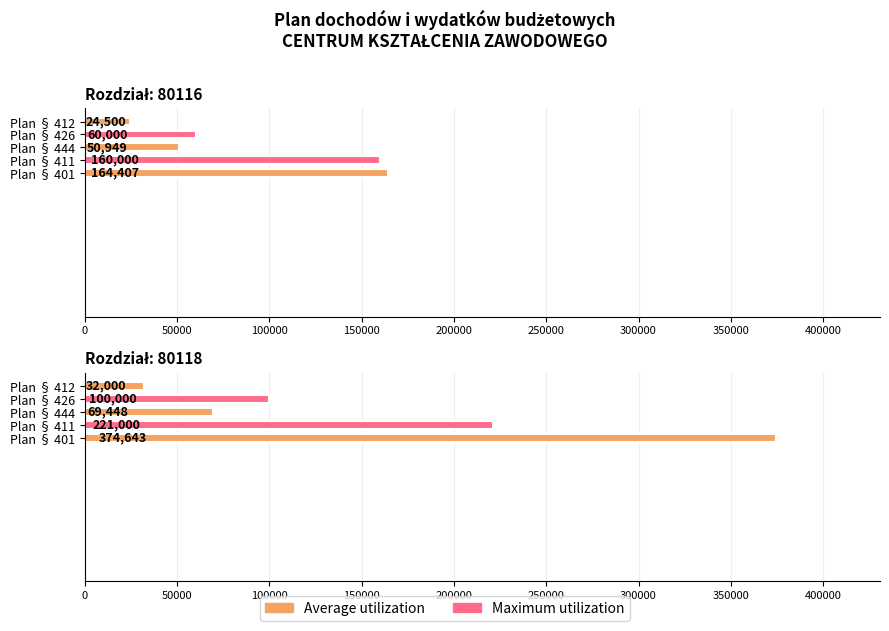

Rank the series at 80118 from lowest to highest value.

Plan § 412, Plan § 444, Plan § 426, Plan § 411, Plan § 401